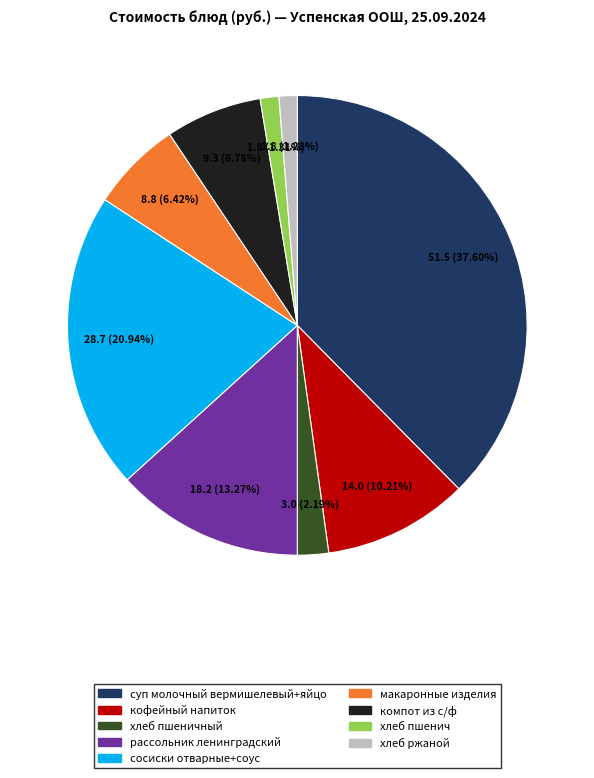

Is there any slice that represents more than half of the pie?

No